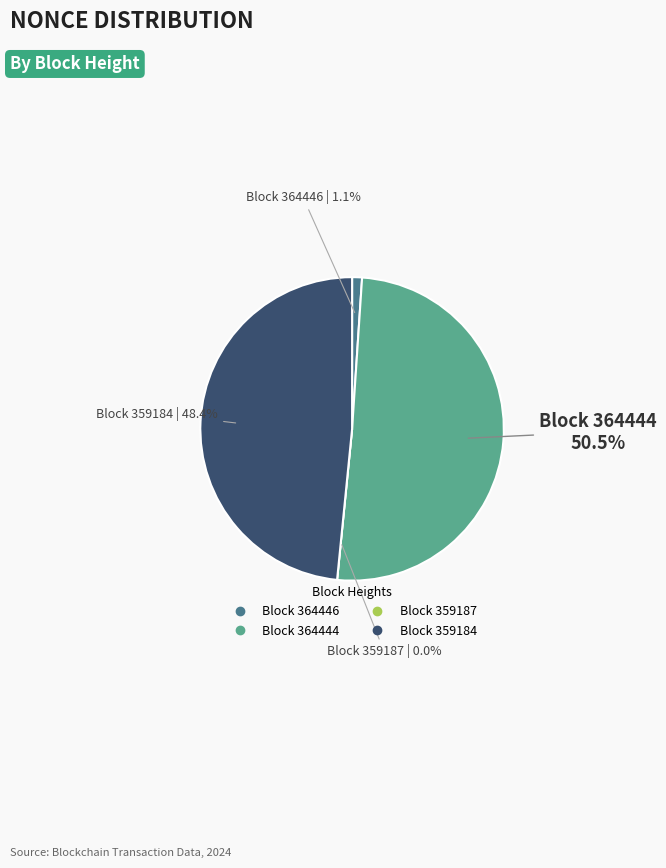

Count the number of slices in the pie.

4